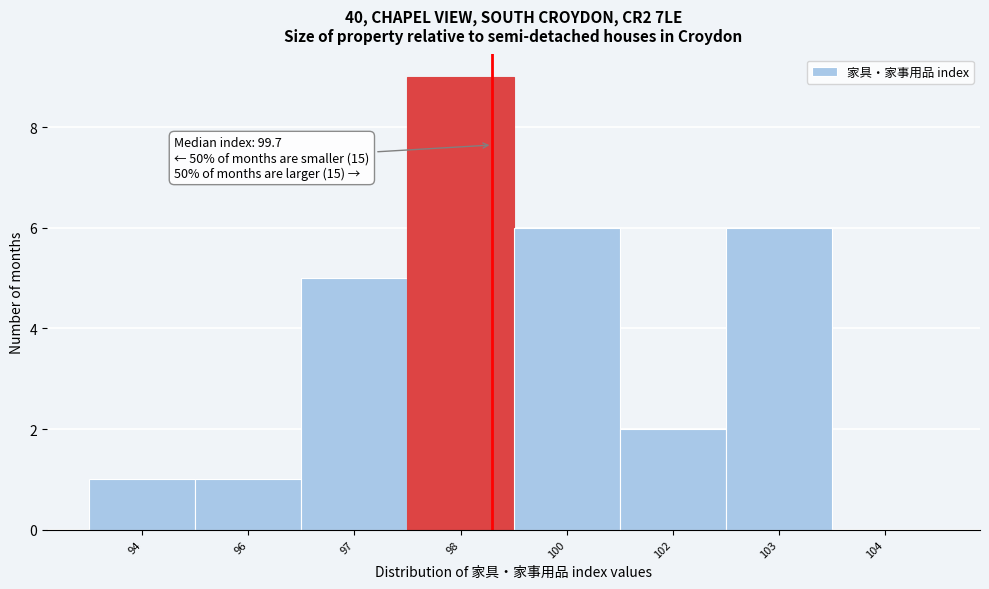

Reading left to right, transcribe all the data shown in this chart.

94=1	96=1	97=5	98=9	100=6	102=2	103=6	104=0